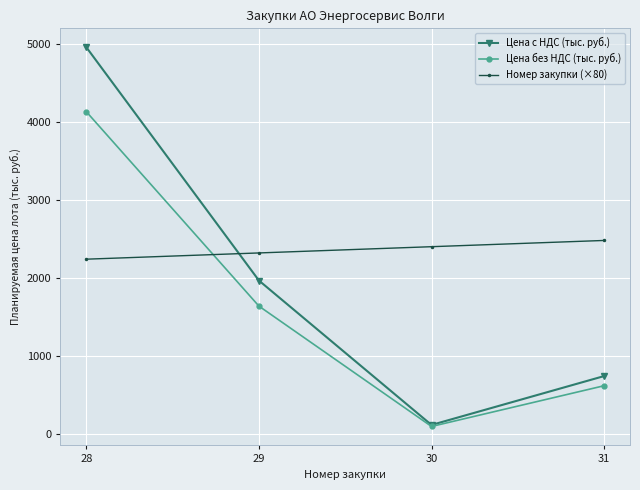

What is the sum of the Цена без НДС (тыс. руб.) values at 31 and 28?

4747.7